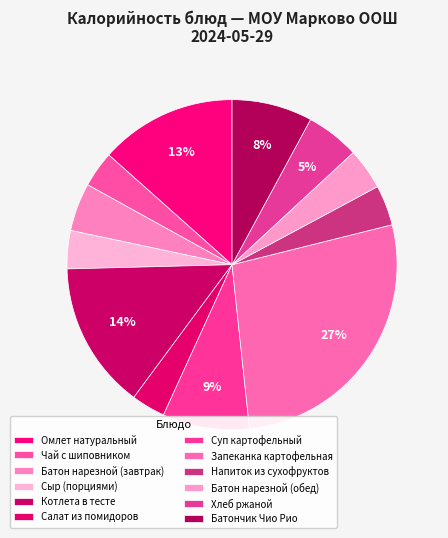

Count the number of slices in the pie.

12